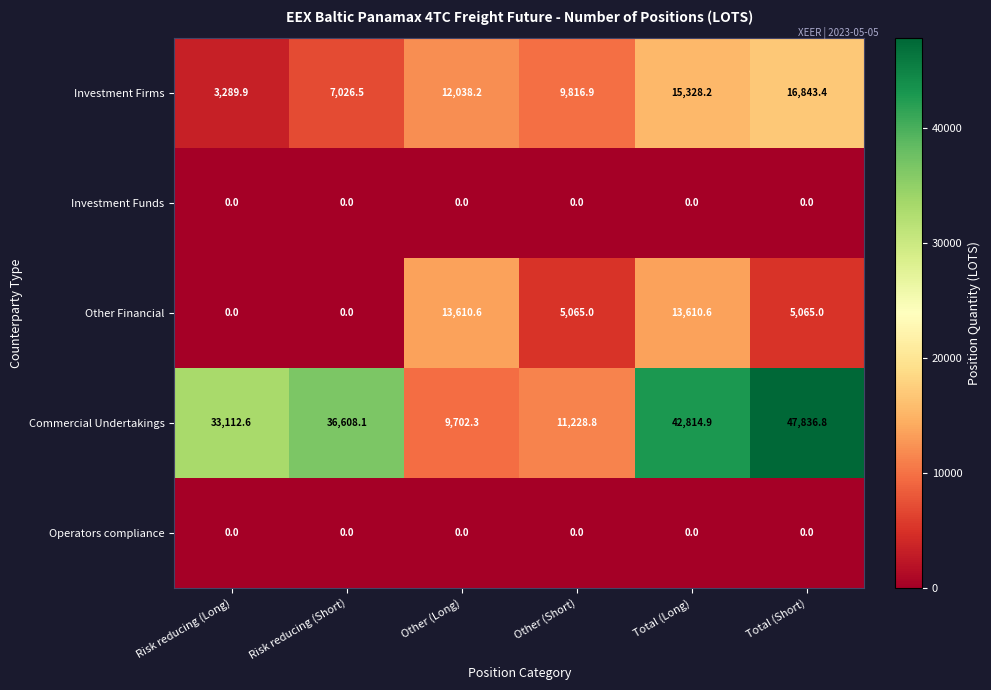

What is the difference between the highest and lowest values at Total (Long)?

42814.9